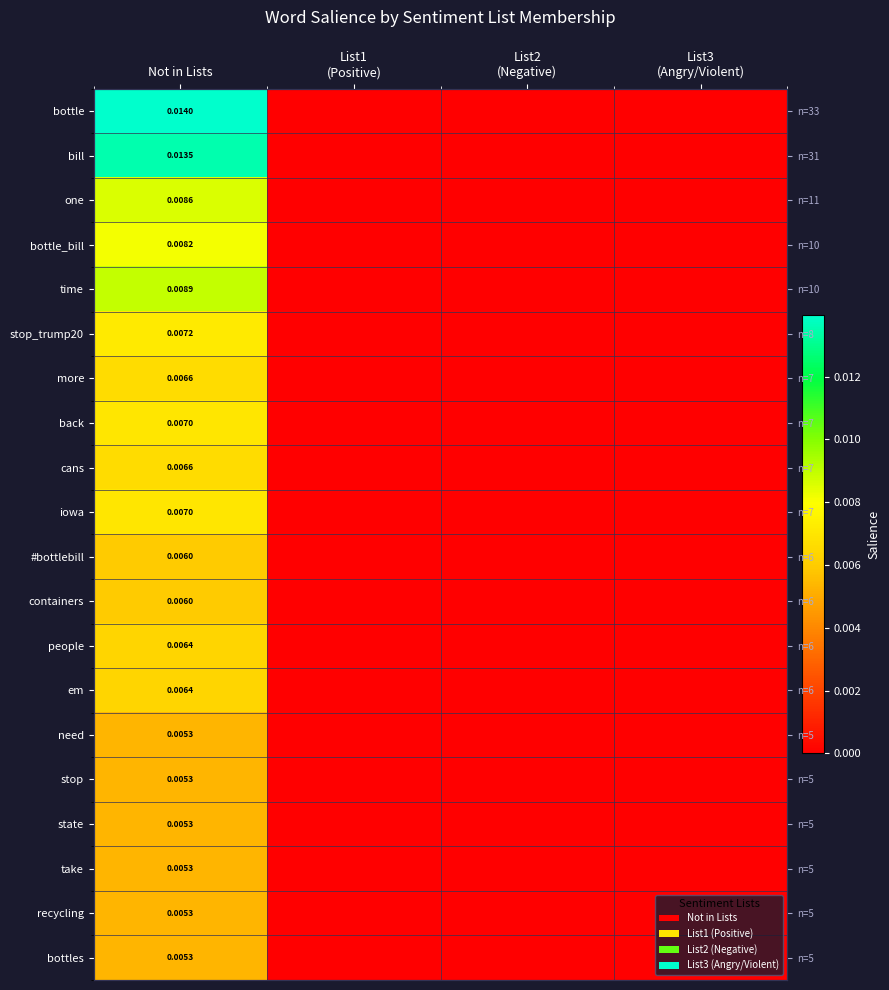

At which label does one reach its peak?

Not in Lists